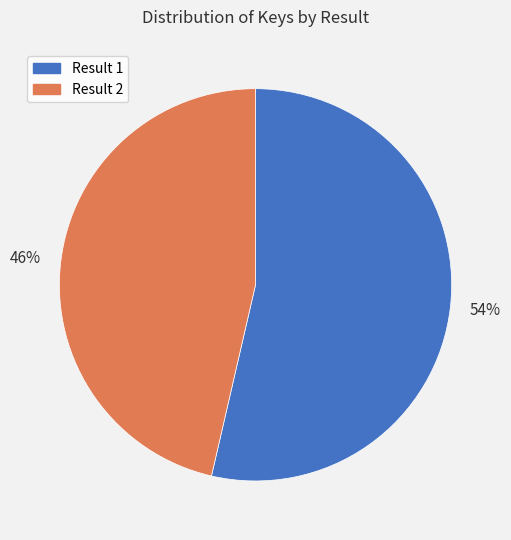

Is there any slice that represents more than half of the pie?

Yes